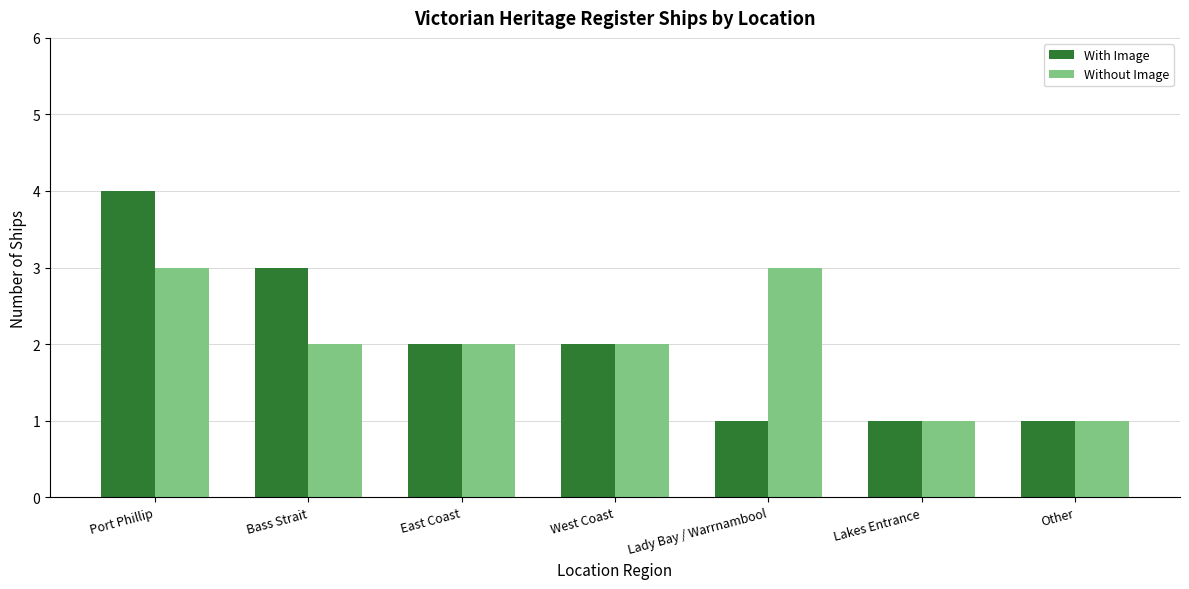

What is the total value across all series at West Coast?

4